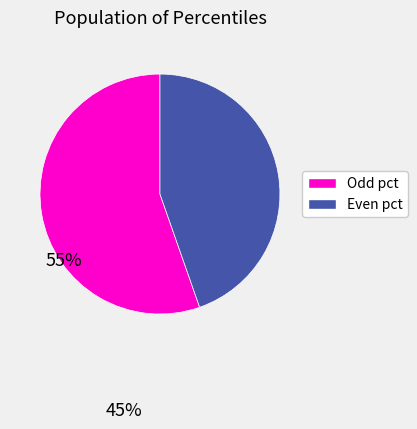

Is there any slice that represents more than half of the pie?

Yes